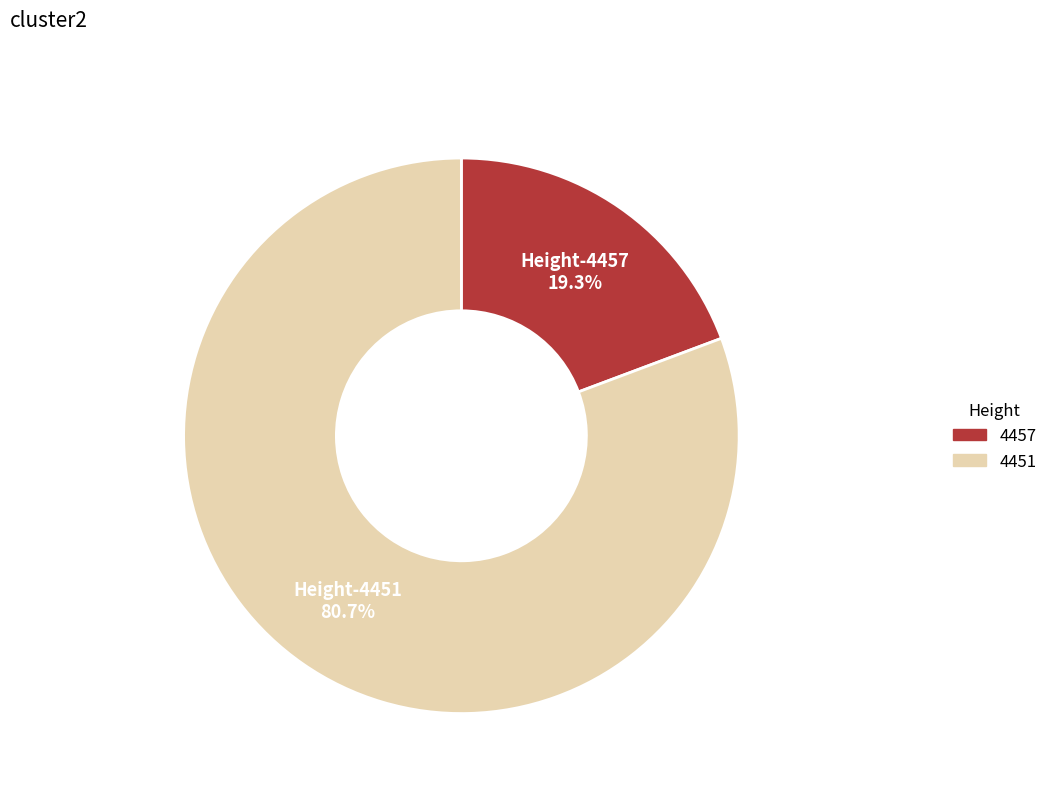

True or false: 4457 accounts for 7% of the total.

False